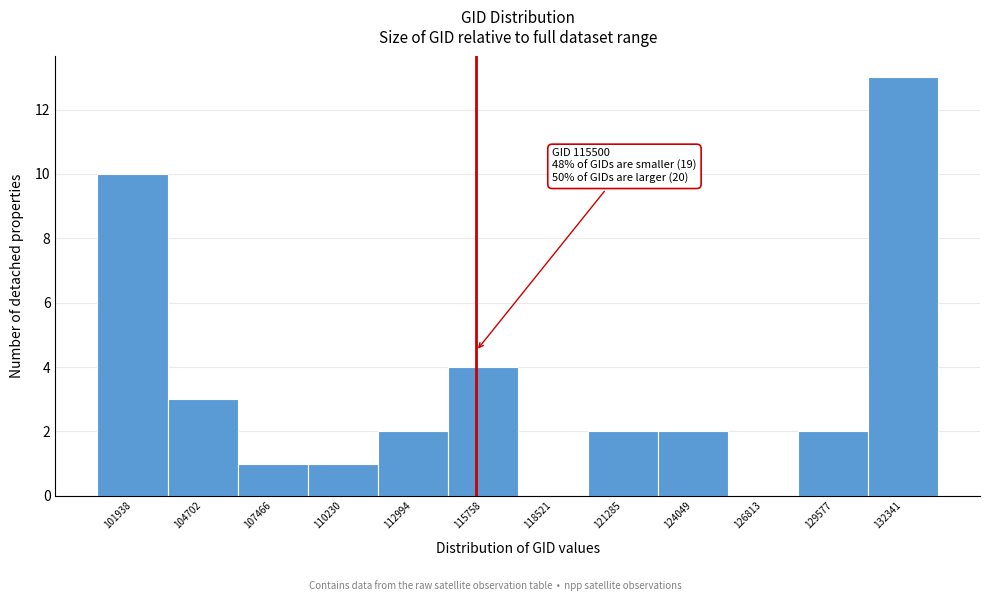

Which range on the x-axis has the tallest bar?

131000 to 133500